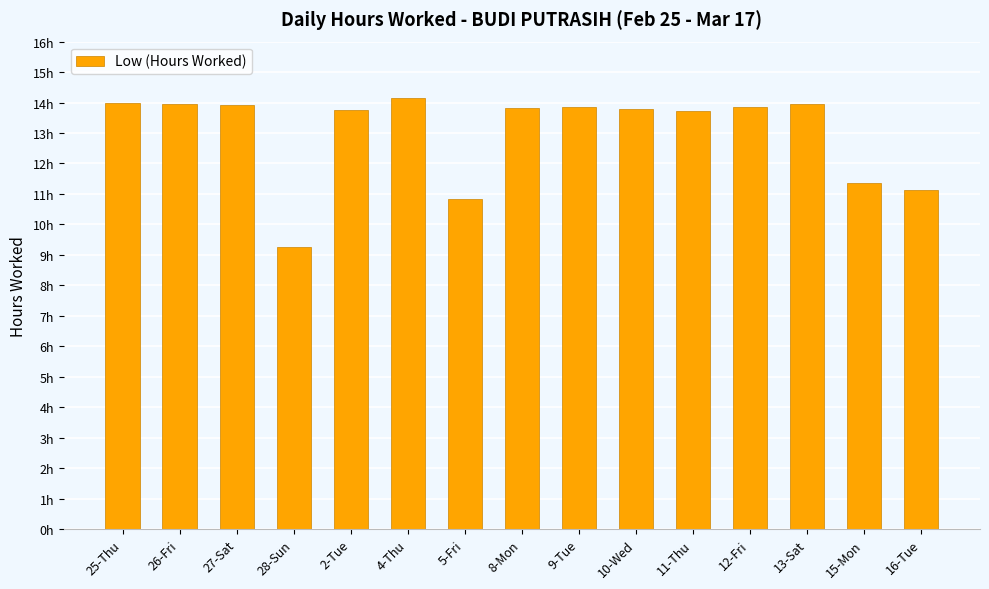

Approximately how many times larger is the value at 11-Thu compared to 5-Fri?

1.3